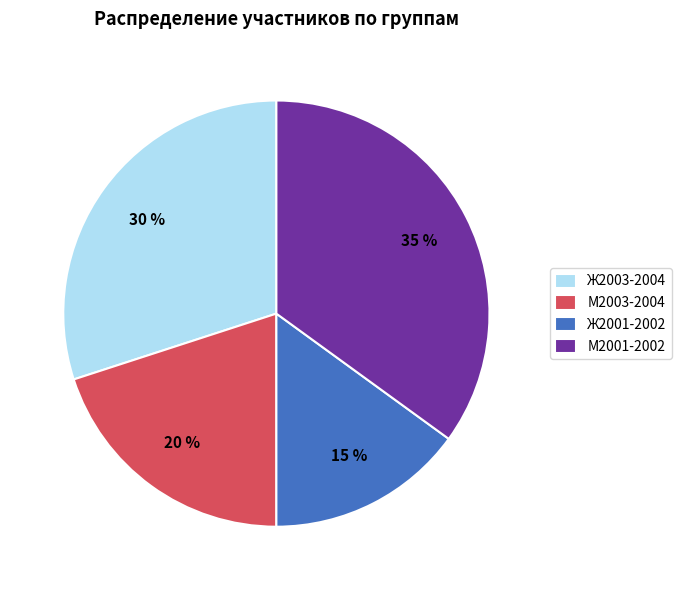

To the nearest percent, what is the average slice percentage?

25%